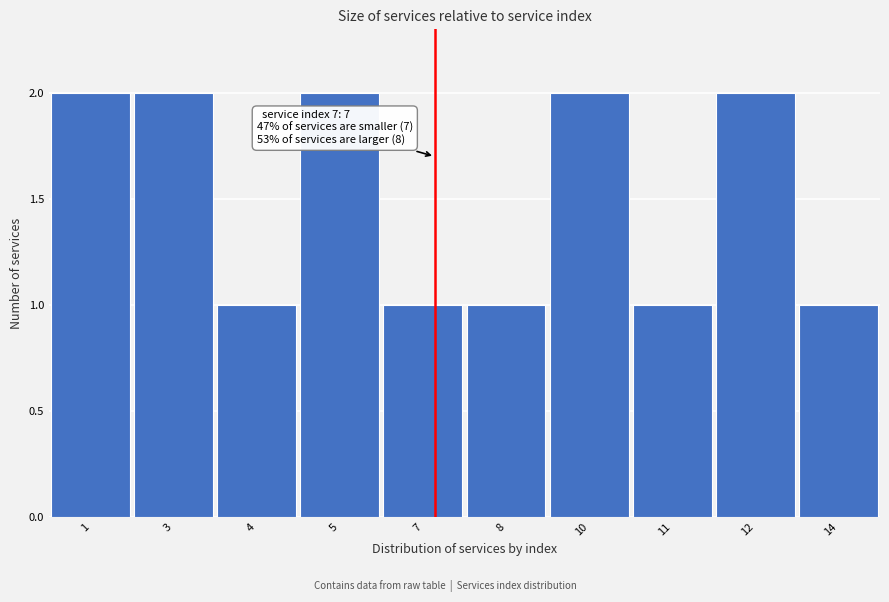

Reading left to right, what are all the values shown in this chart?

1=2	3=2	4=1	5=2	7=1	8=1	10=2	11=1	12=2	14=1